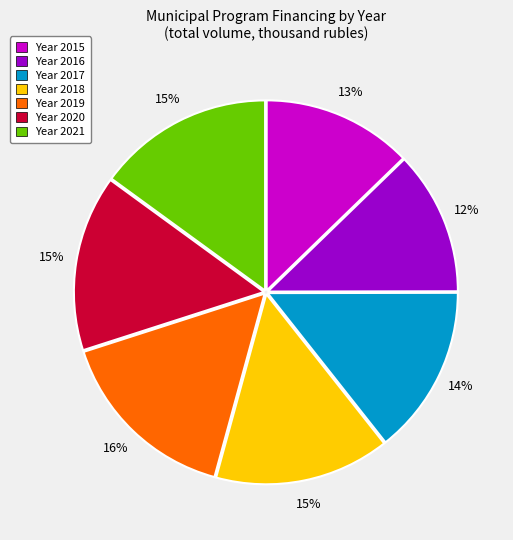

Is there a majority slice in this chart?

No